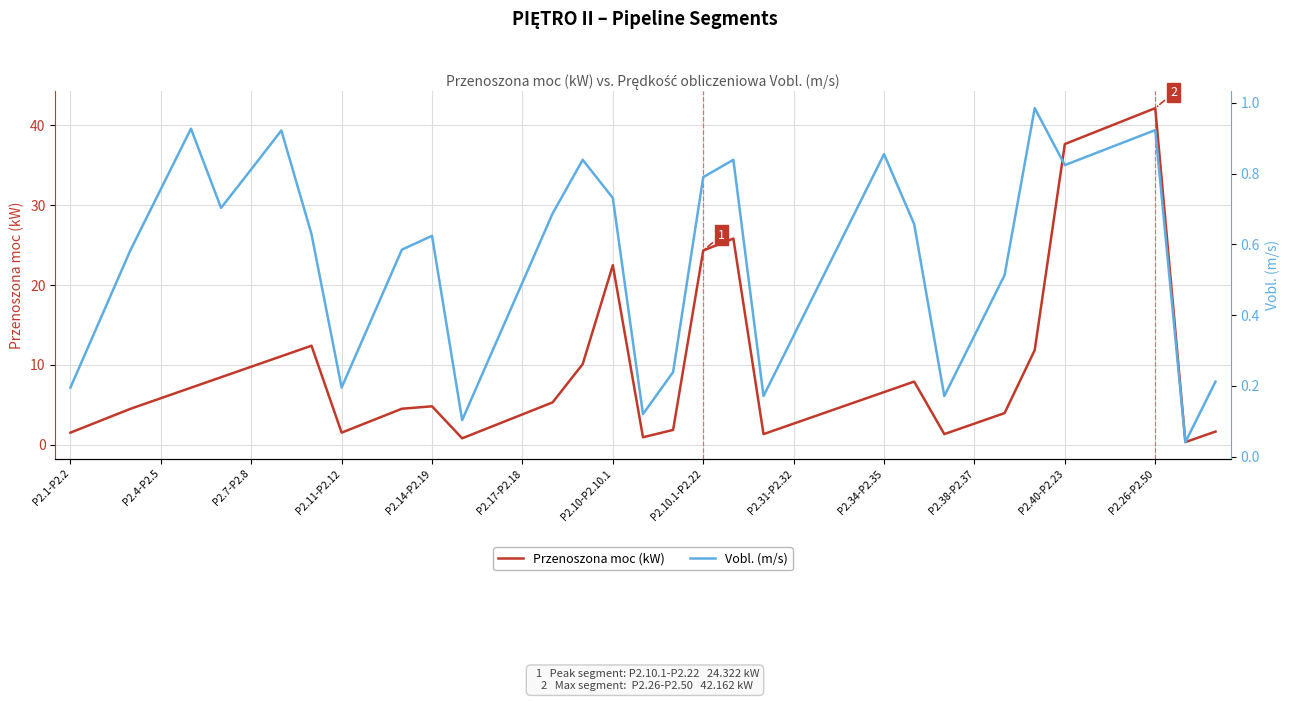

What is the maximum value for Przenoszona moc (kW)?

42.2